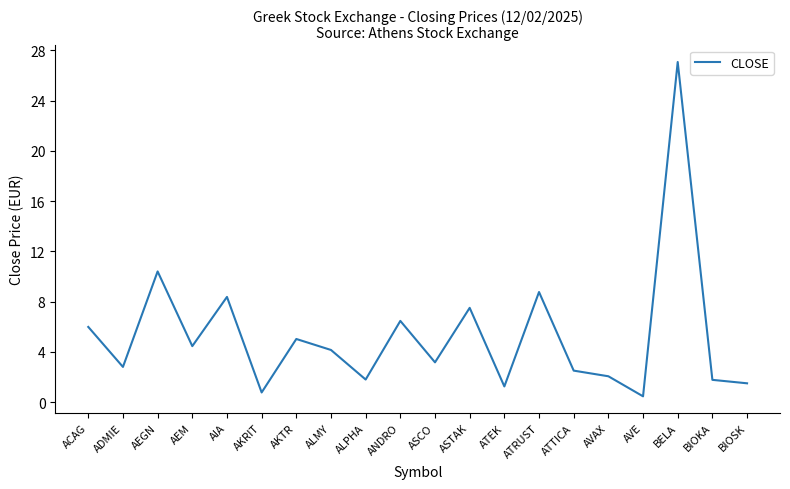

Which label corresponds to the largest value in the chart?

BELA